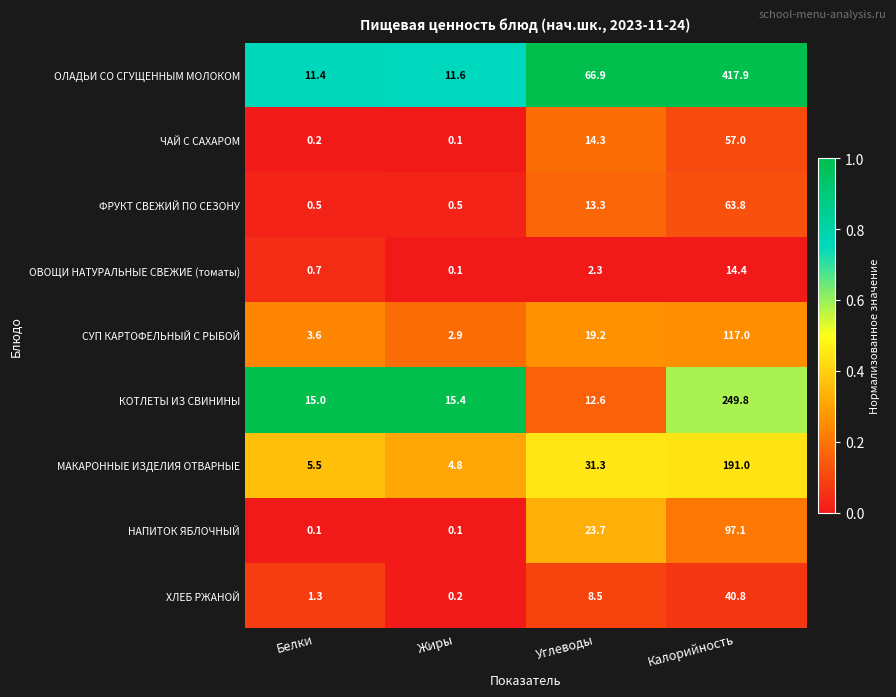

How many categories are shown in the chart?

4